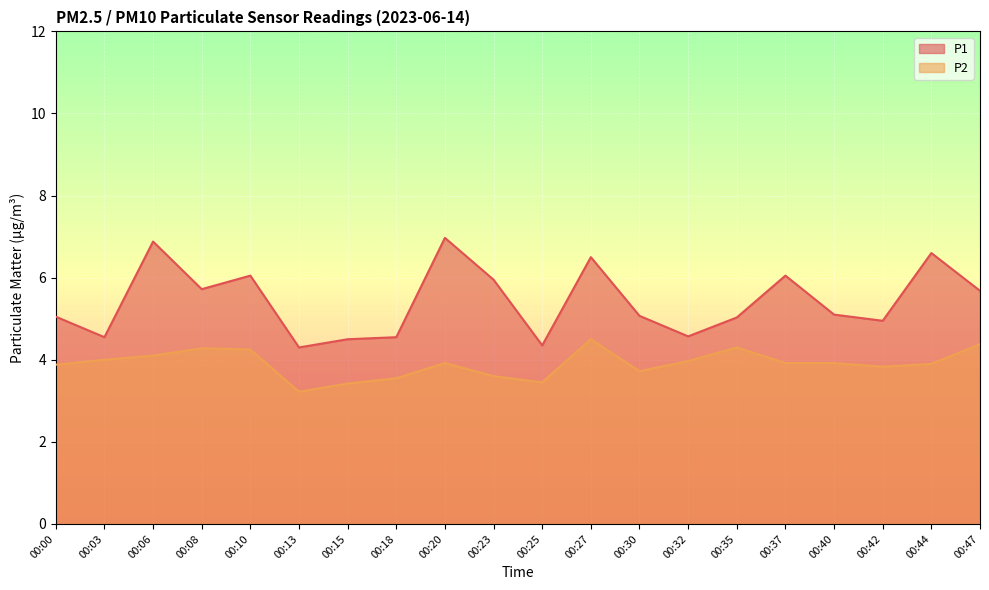

True or false: P1 has a value of 7.4 at 00:25.

False